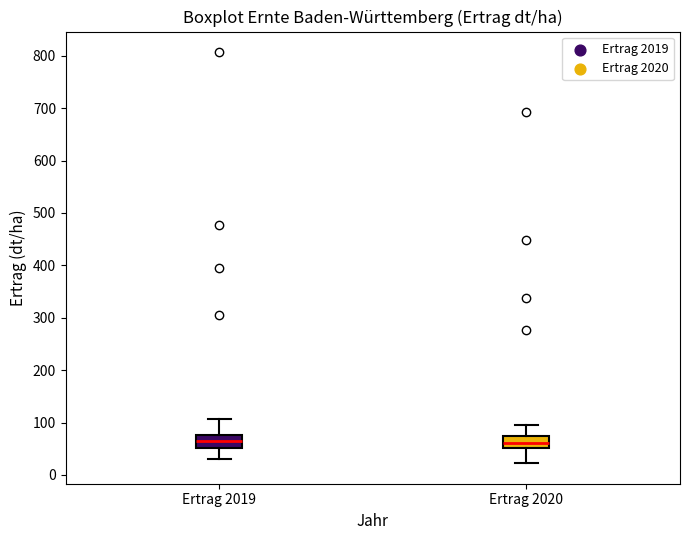

Where is the lower edge of the box for Ertrag 2020 on the y-axis? The values are not printed on the chart, so give them approximately, as read against the axis.

50